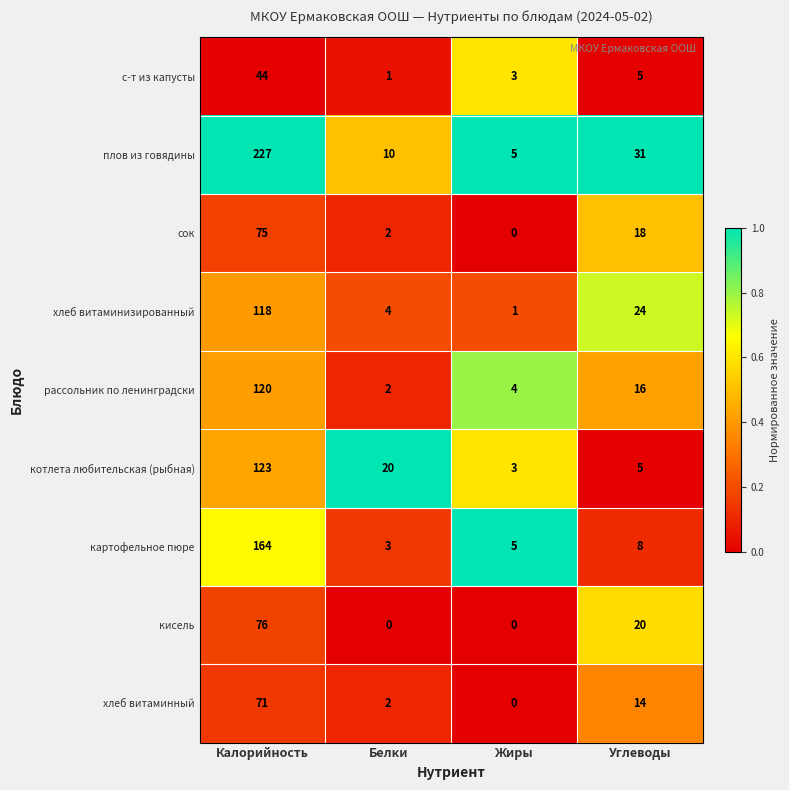

Which series changed the most between Белки and Жиры?

котлета любительская (рыбная)